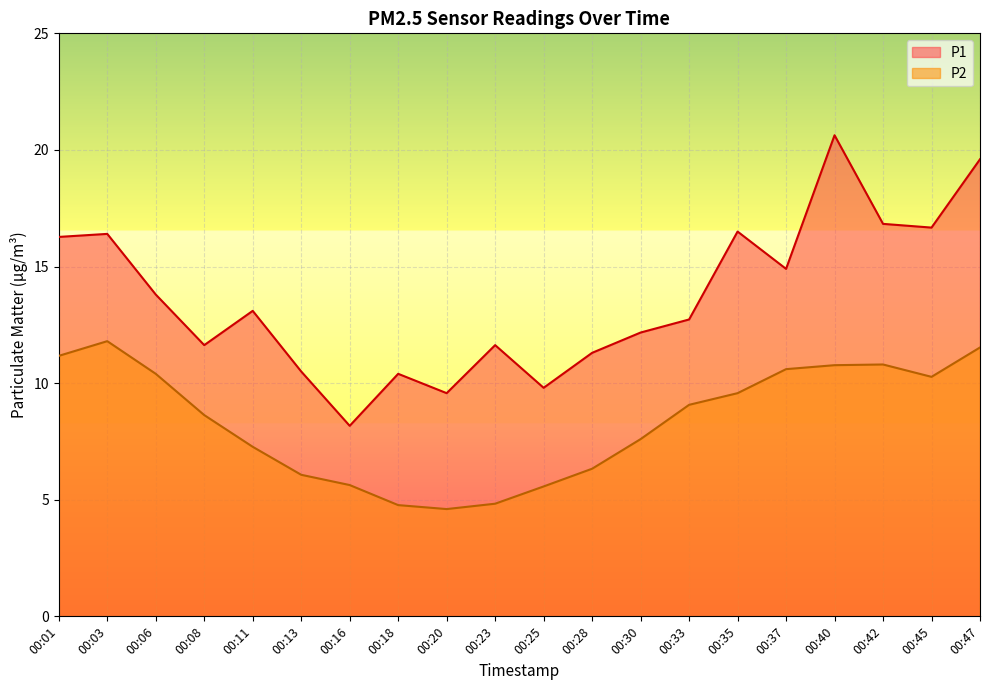

At which category is the sum across all series the highest?

00:40